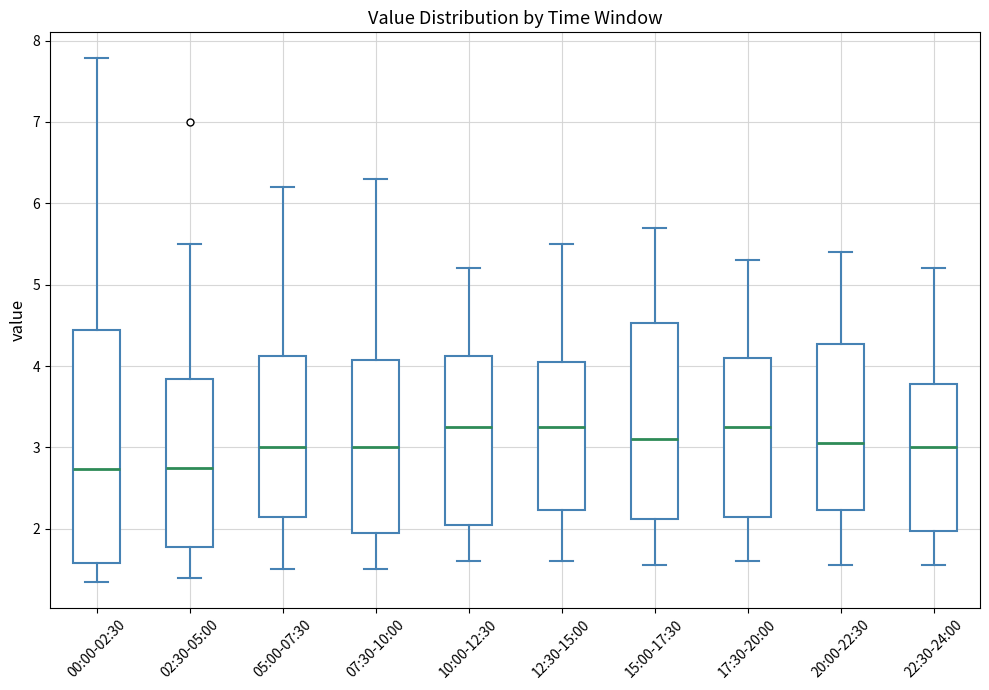

Reading left to right, transcribe this box plot: for each box, give where its median line is, the range the box spans, and where its two whiskers end, as read against the y-axis. The values are not printed on the chart, so give them approximately, as read against the axis.

00:00-02:30: median 2.7, box 1.6 to 4.4, whiskers 1.4 to 7.8
02:30-05:00: median 2.8, box 1.8 to 3.8, whiskers 1.4 to 5.5
05:00-07:30: median 3.0, box 2.2 to 4.1, whiskers 1.5 to 6.2
07:30-10:00: median 3.0, box 2.0 to 4.1, whiskers 1.5 to 6.3
10:00-12:30: median 3.3, box 2.1 to 4.1, whiskers 1.6 to 5.2
12:30-15:00: median 3.3, box 2.2 to 4.1, whiskers 1.6 to 5.5
15:00-17:30: median 3.1, box 2.1 to 4.5, whiskers 1.6 to 5.7
17:30-20:00: median 3.3, box 2.2 to 4.1, whiskers 1.6 to 5.3
20:00-22:30: median 3.1, box 2.2 to 4.3, whiskers 1.6 to 5.4
22:30-24:00: median 3.0, box 2.0 to 3.8, whiskers 1.6 to 5.2